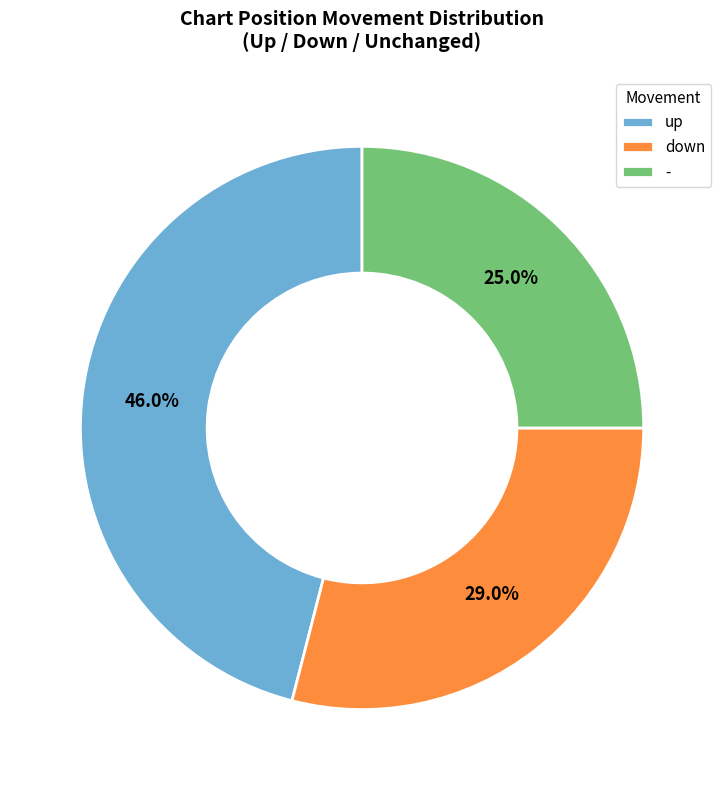

To the nearest percent, what is the average slice percentage?

33%